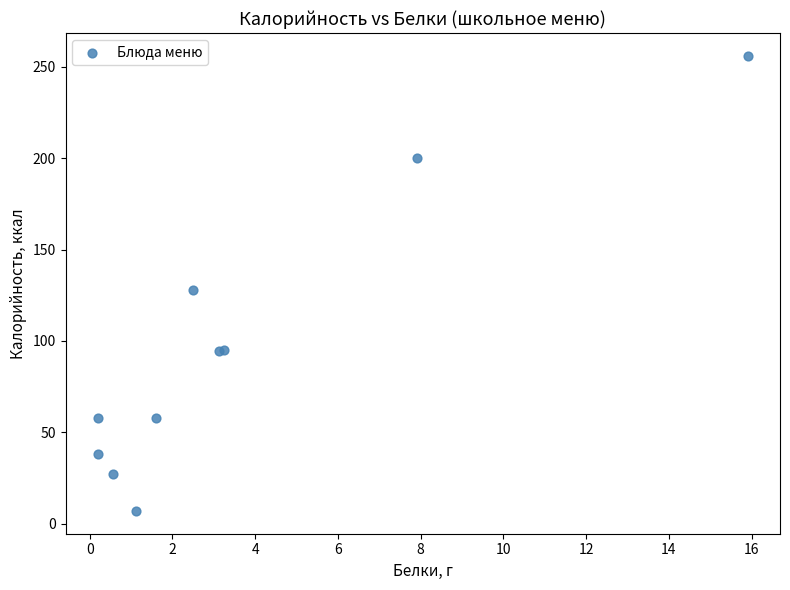

What Y value in the scatter plot is closest to 131?

128.0